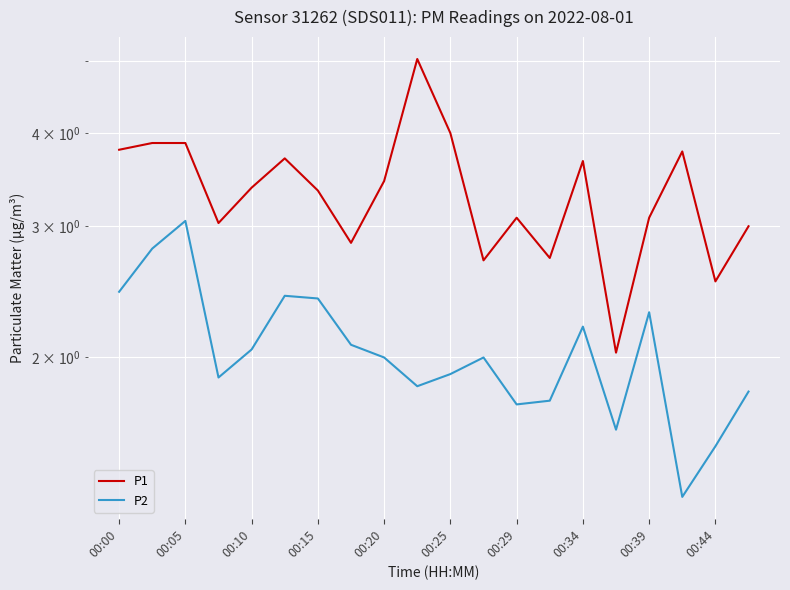

What is the sum of all P2 values?

41.1